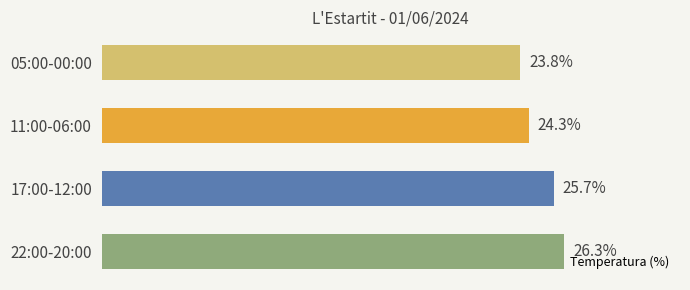

List the labels in order of value, largest first.

22:00-20:00, 17:00-12:00, 11:00-06:00, 05:00-00:00